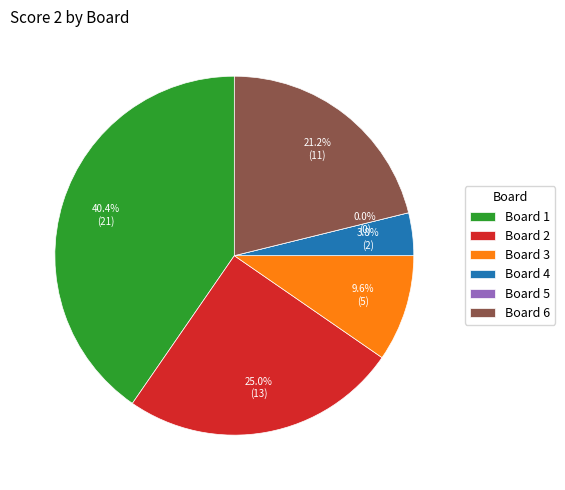

How much of the chart is everything except Board 5?

100.0%